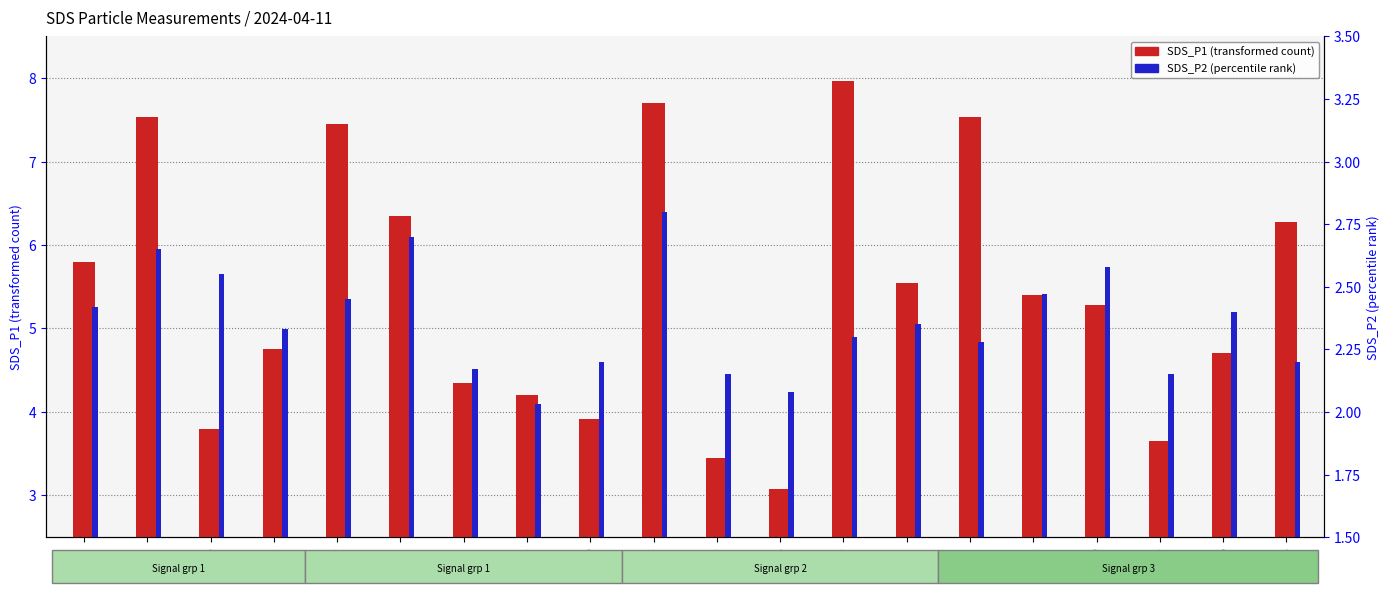

Which category has the highest value in the SDS_P2 (percentile rank) series?

00:23